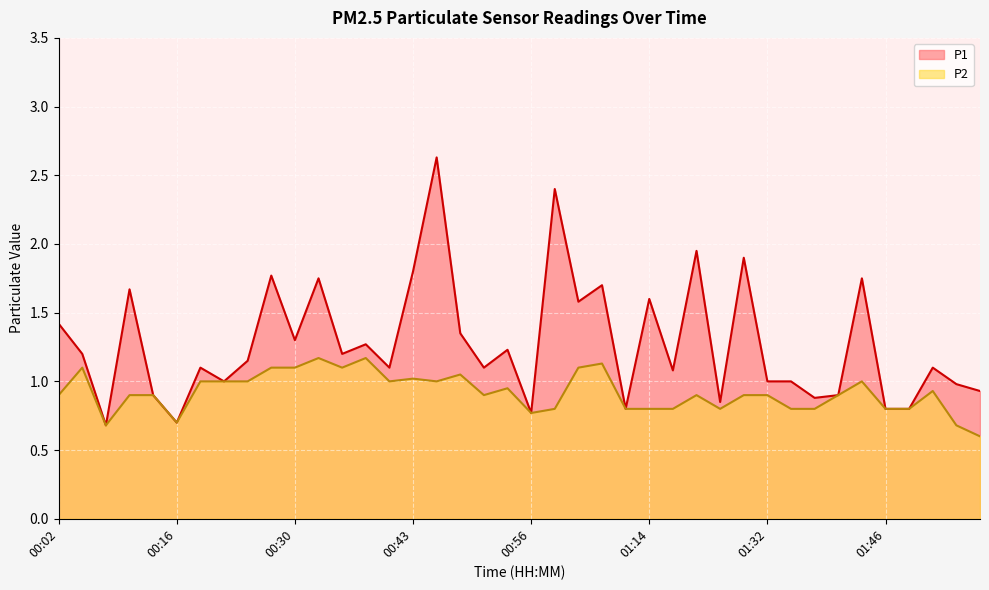

At which label does P1 reach its peak?

00:45